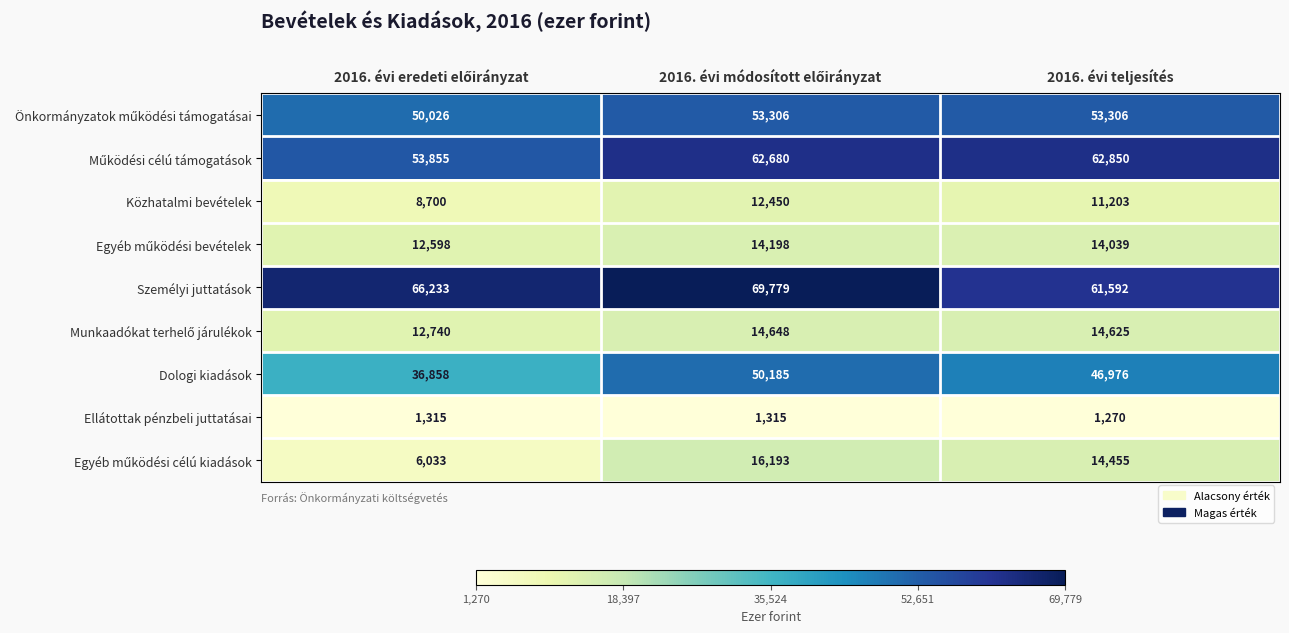

What is the smallest value displayed?

1270